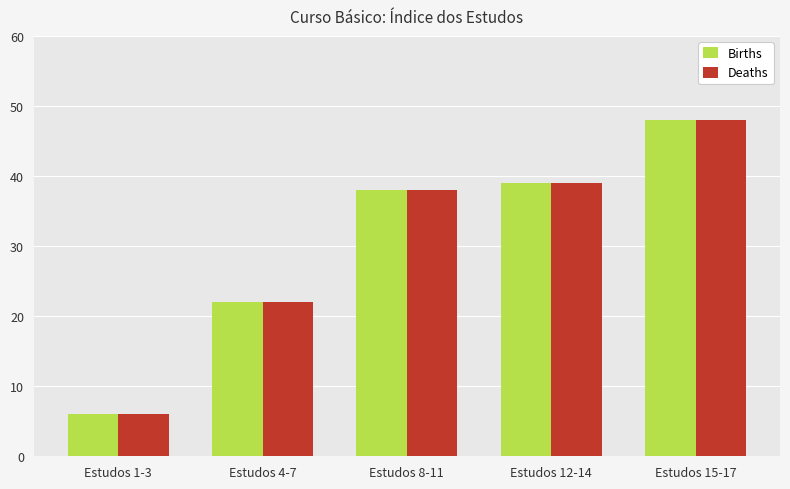

At which label does Deaths reach its minimum?

Estudos 1-3